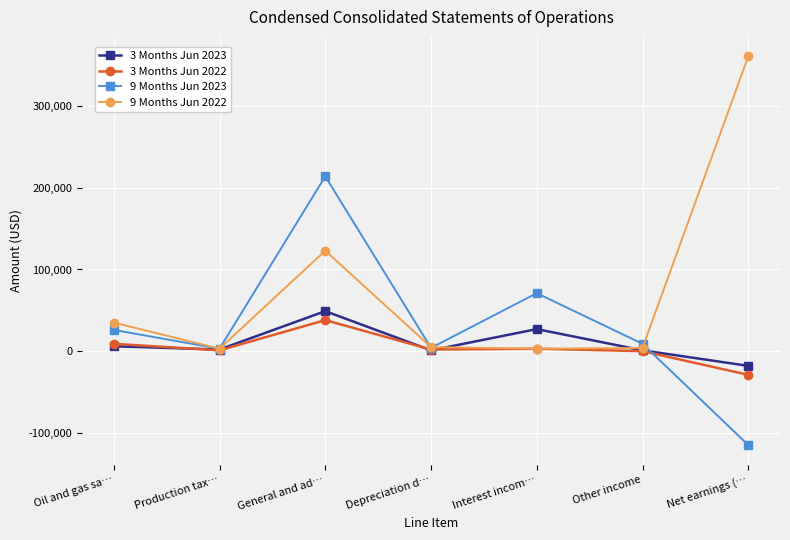

What is the total value across all series at General and ad…?

424000